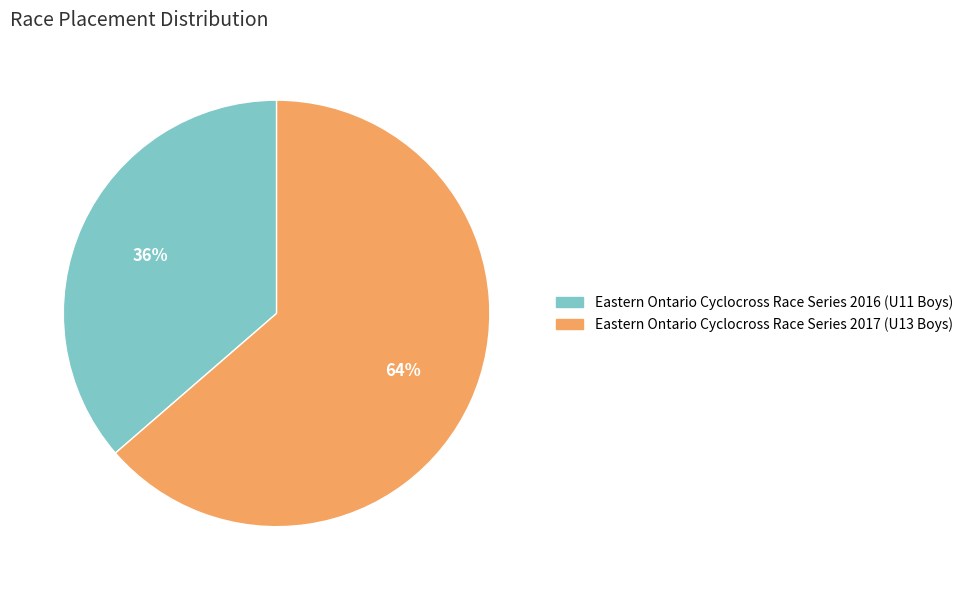

How many segments does this pie chart have?

2